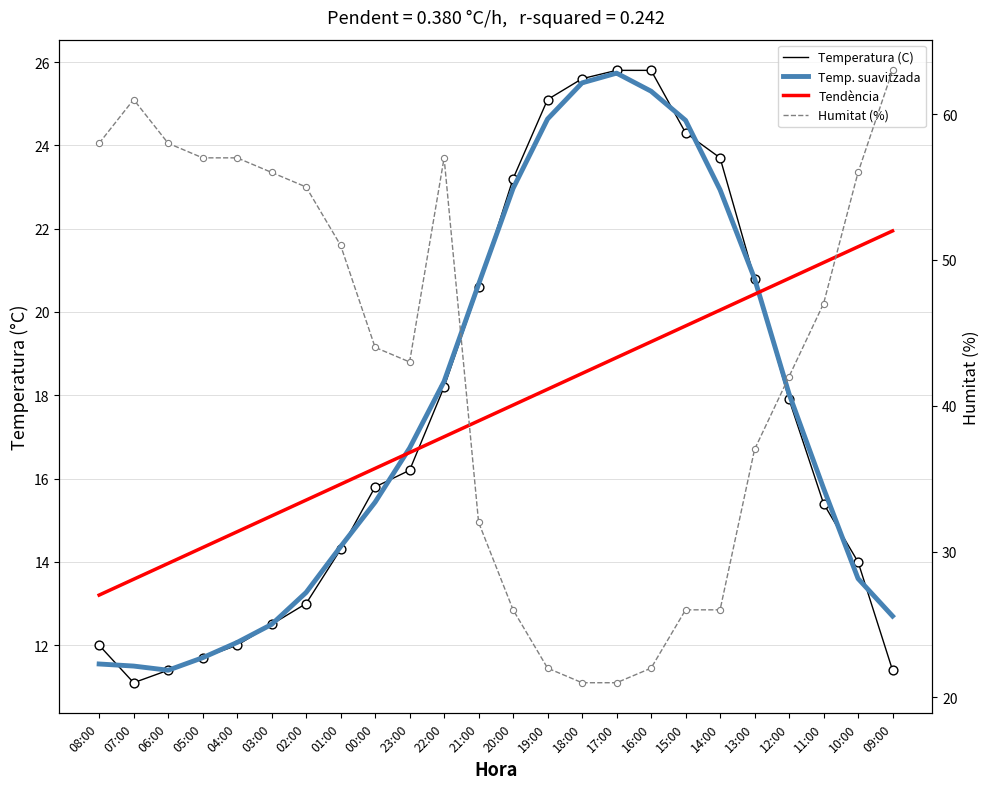

What is the total value across all series at 06:00?

94.8